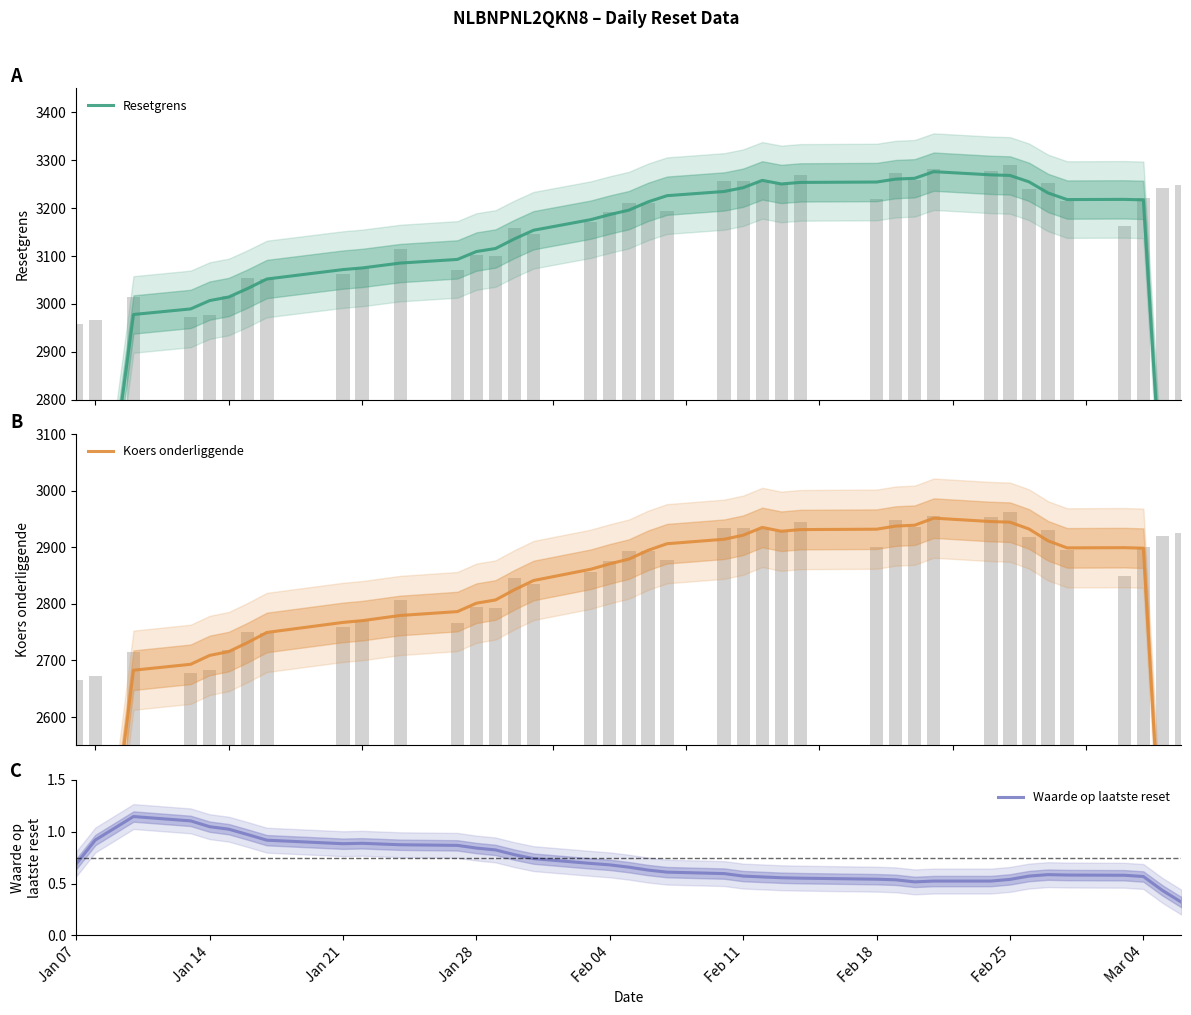

The Waarde op laatste reset series shows 1.1 at Feb 04. True or false?

False